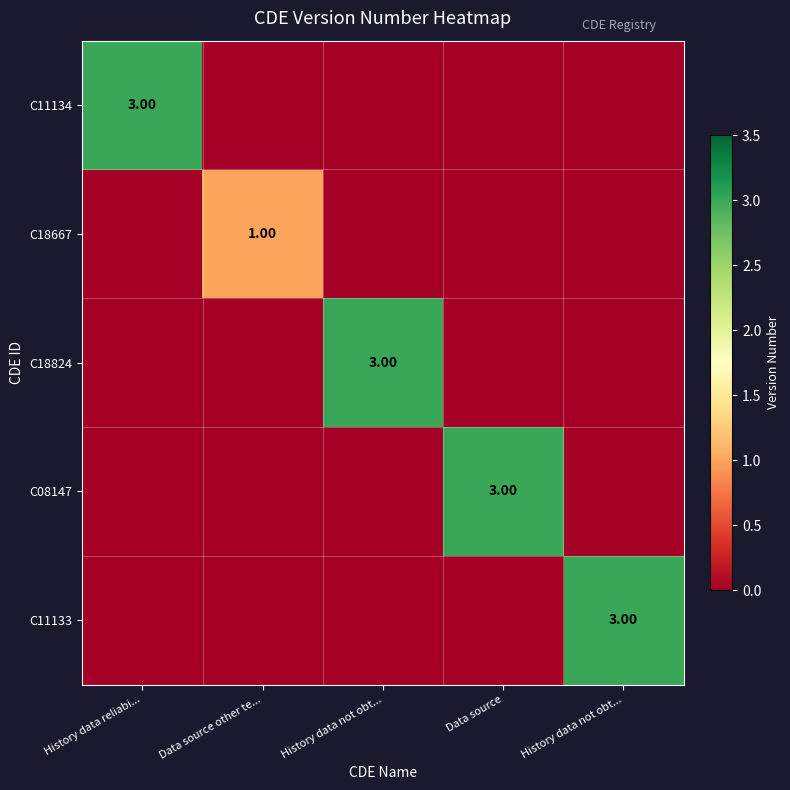

Count the C11134 values in the range 0 to 1.

4